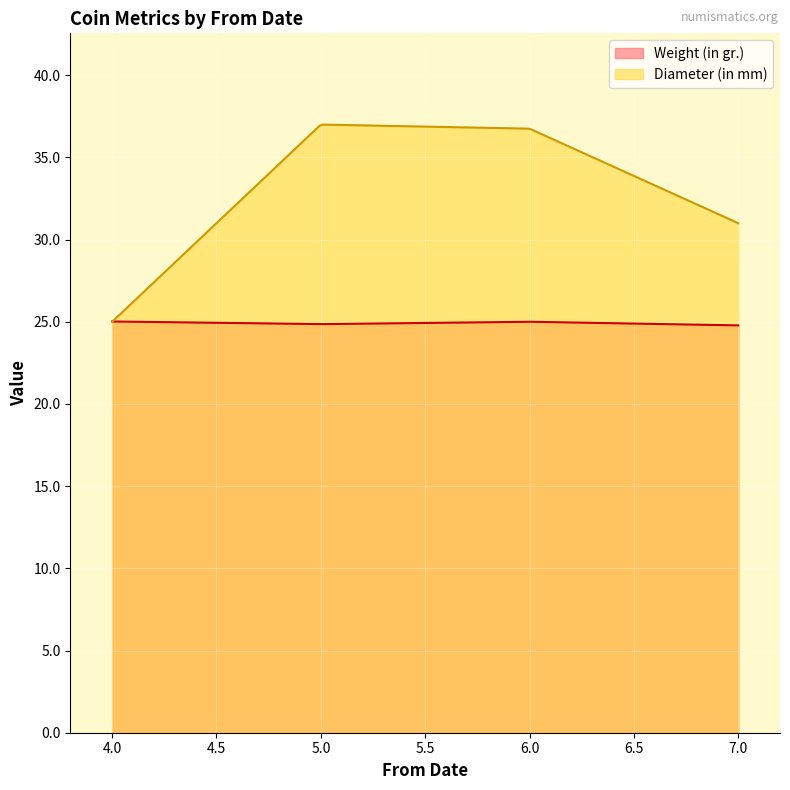

Which series has the widest spread of values?

Diameter (in mm)